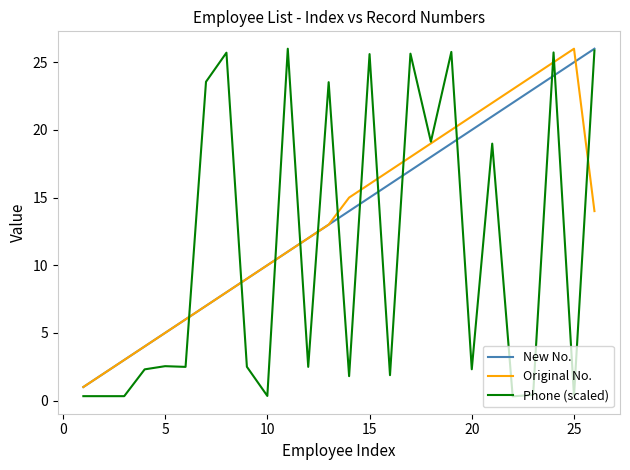

Which series has the widest spread of values?

Phone (scaled)